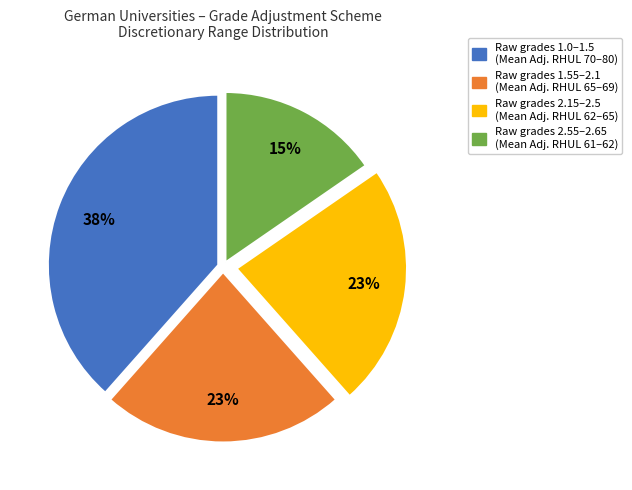

Is there a majority slice in this chart?

No